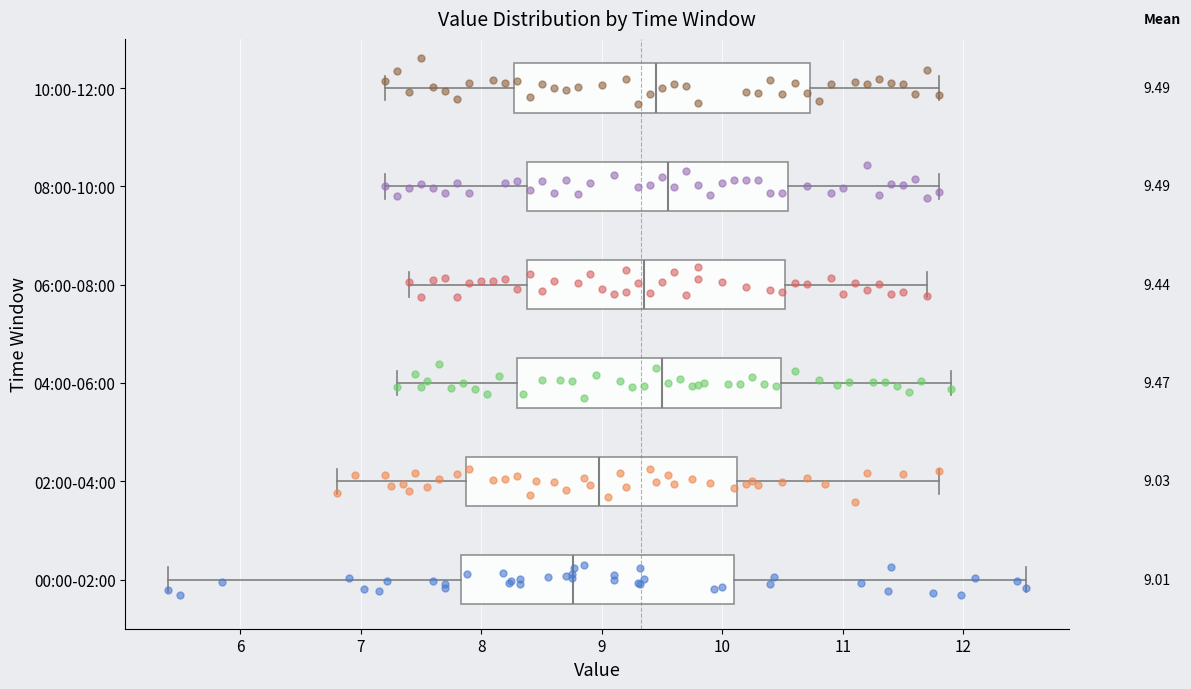

Which box has the furthest to the left median line?

00:00-02:00